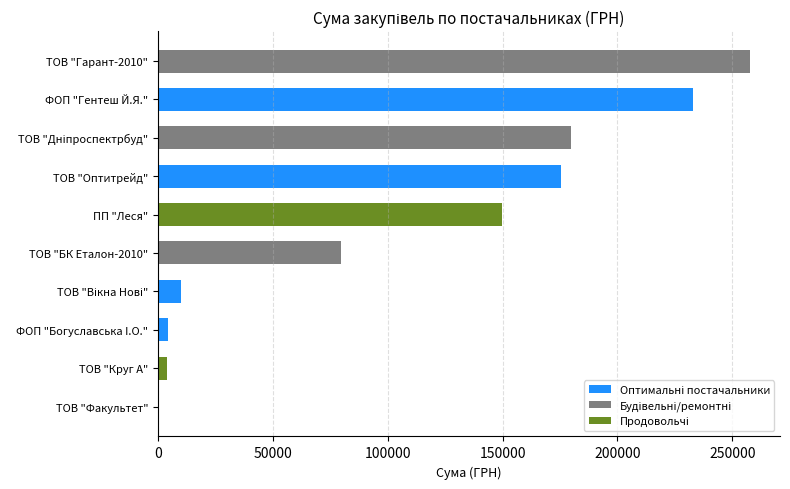

How many data points are above 149863?

5